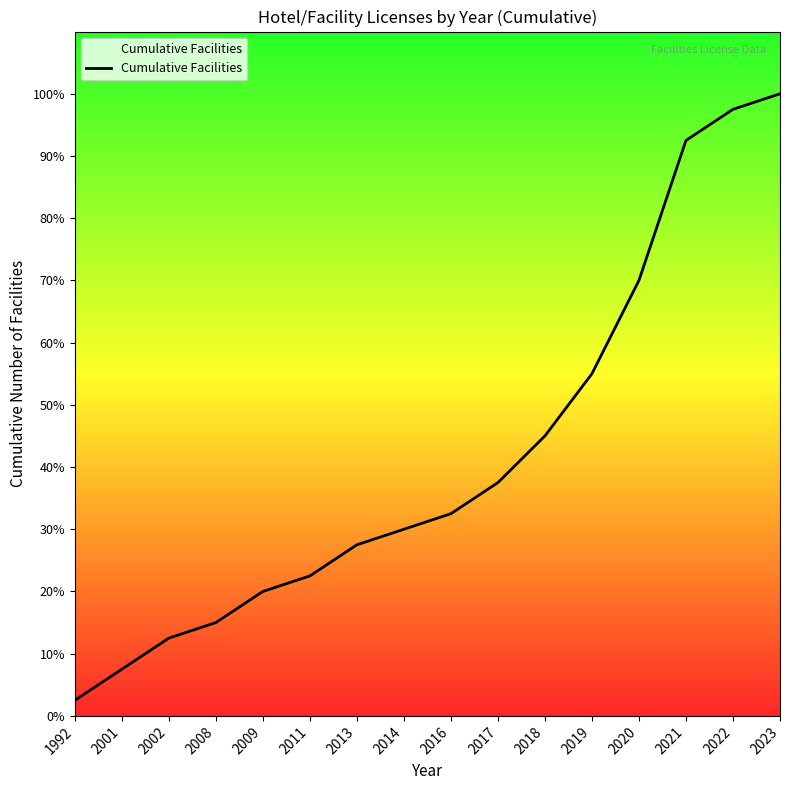

Reading left to right, list all the values displayed in this chart.

1	3	5	6	8	9	11	12	13	15	18	22	28	37	39	40